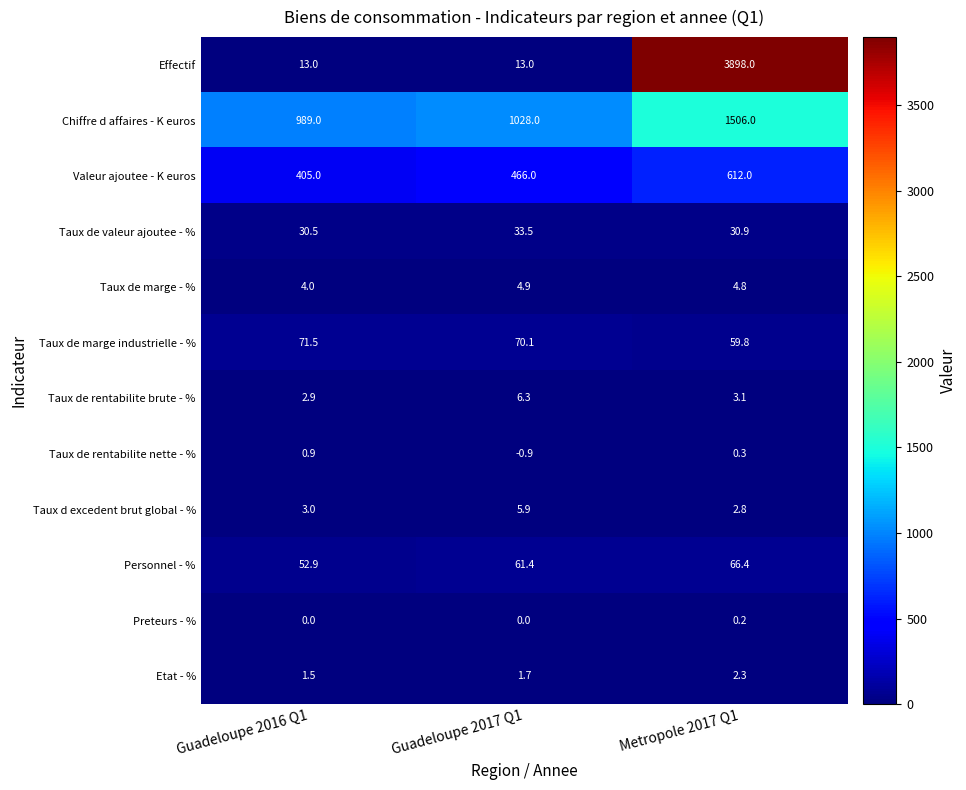

Is the value of Taux de rentabilite nette - % at Guadeloupe 2017 Q1 greater than the value of Taux de marge - % at Guadeloupe 2017 Q1?

No